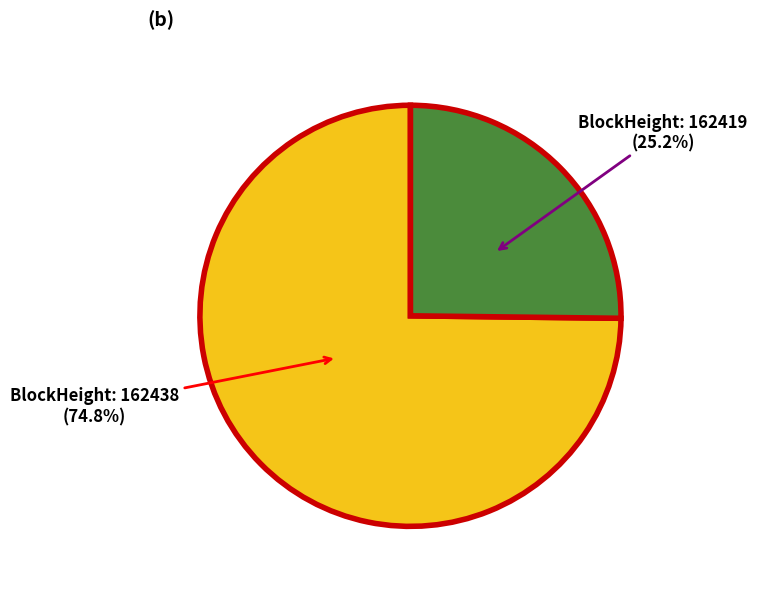

Is there a majority slice in this chart?

Yes